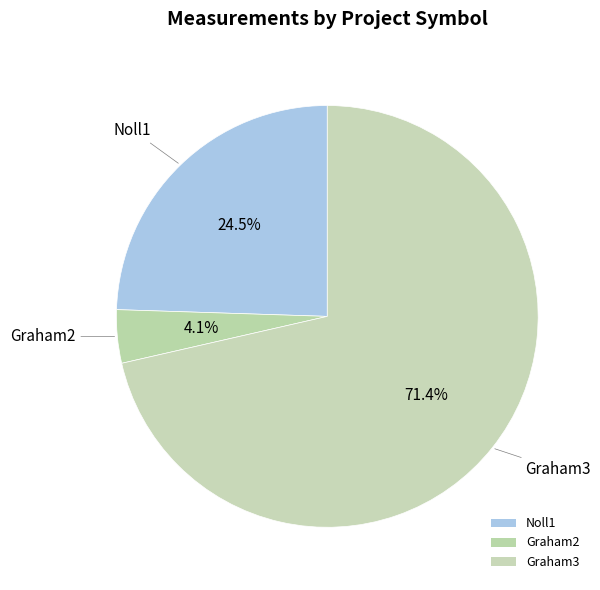

Count the number of slices in the pie.

3